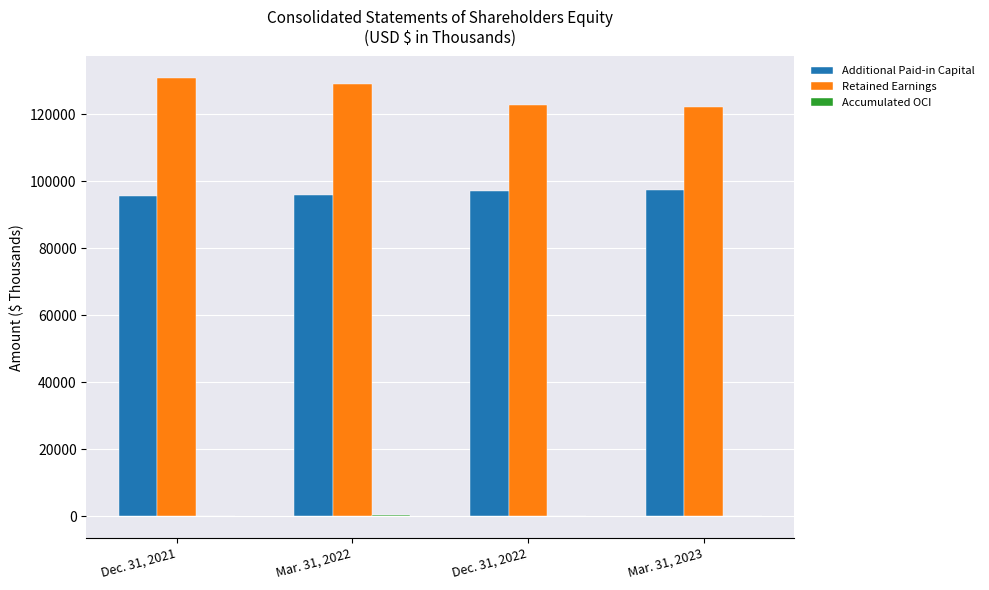

Count the number of categories in the chart.

4